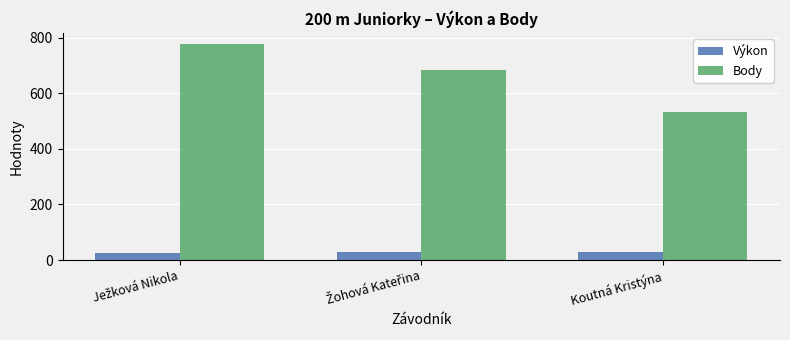

Is it true that Výkon equals 29.3 at Koutná Kristýna?

True